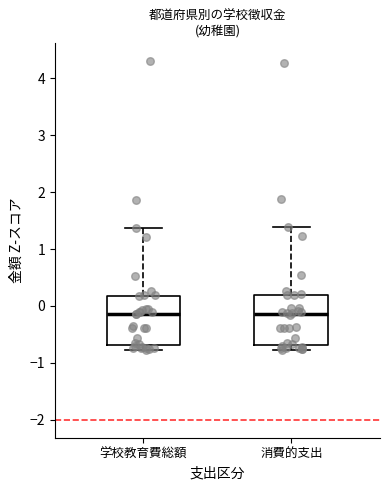

Reading left to right, transcribe this box plot: for each box, give where its median line is, the range the box spans, and where its two whiskers end, as read against the y-axis. The values are not printed on the chart, so give them approximately, as read against the axis.

学校教育費総額: median -0.1, box -0.7 to 0.2, whiskers -0.8 to 1.4
消費的支出: median -0.1, box -0.7 to 0.2, whiskers -0.8 to 1.4